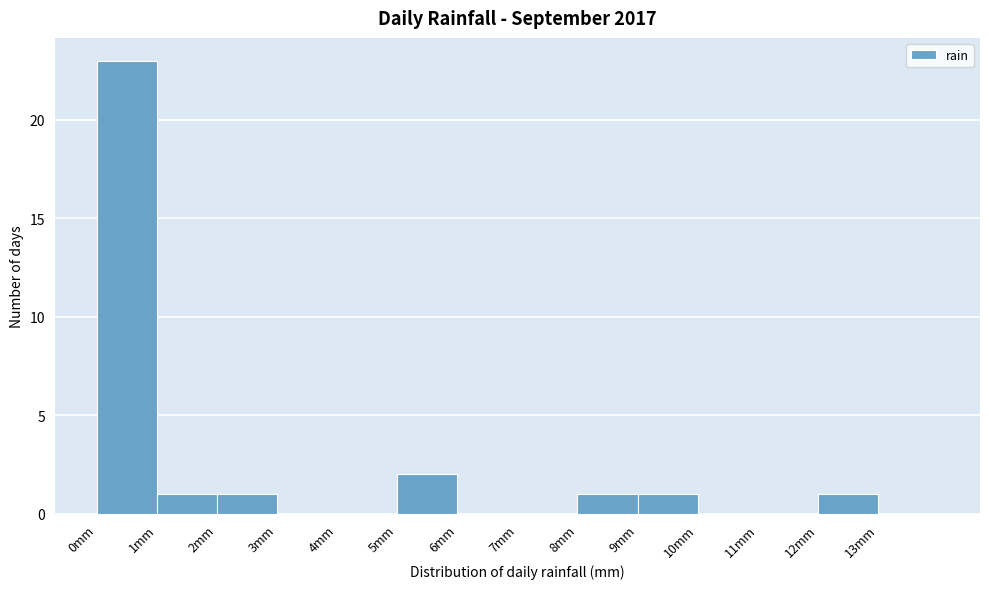

Reading left to right, transcribe this chart: for each bar, give the range it covers on the x-axis and its height. The values are not printed on the chart, so give them approximately, as read against the axis.

0 to 1: 23
1 to 2: 1
2 to 3: 1
3 to 4: 0
4 to 5: 0
5 to 6: 2
6 to 7: 0
7 to 8: 0
8 to 9: 1
9 to 10: 1
10 to 11: 0
11 to 12: 0
12 to 13: 1
13 to 14: 0